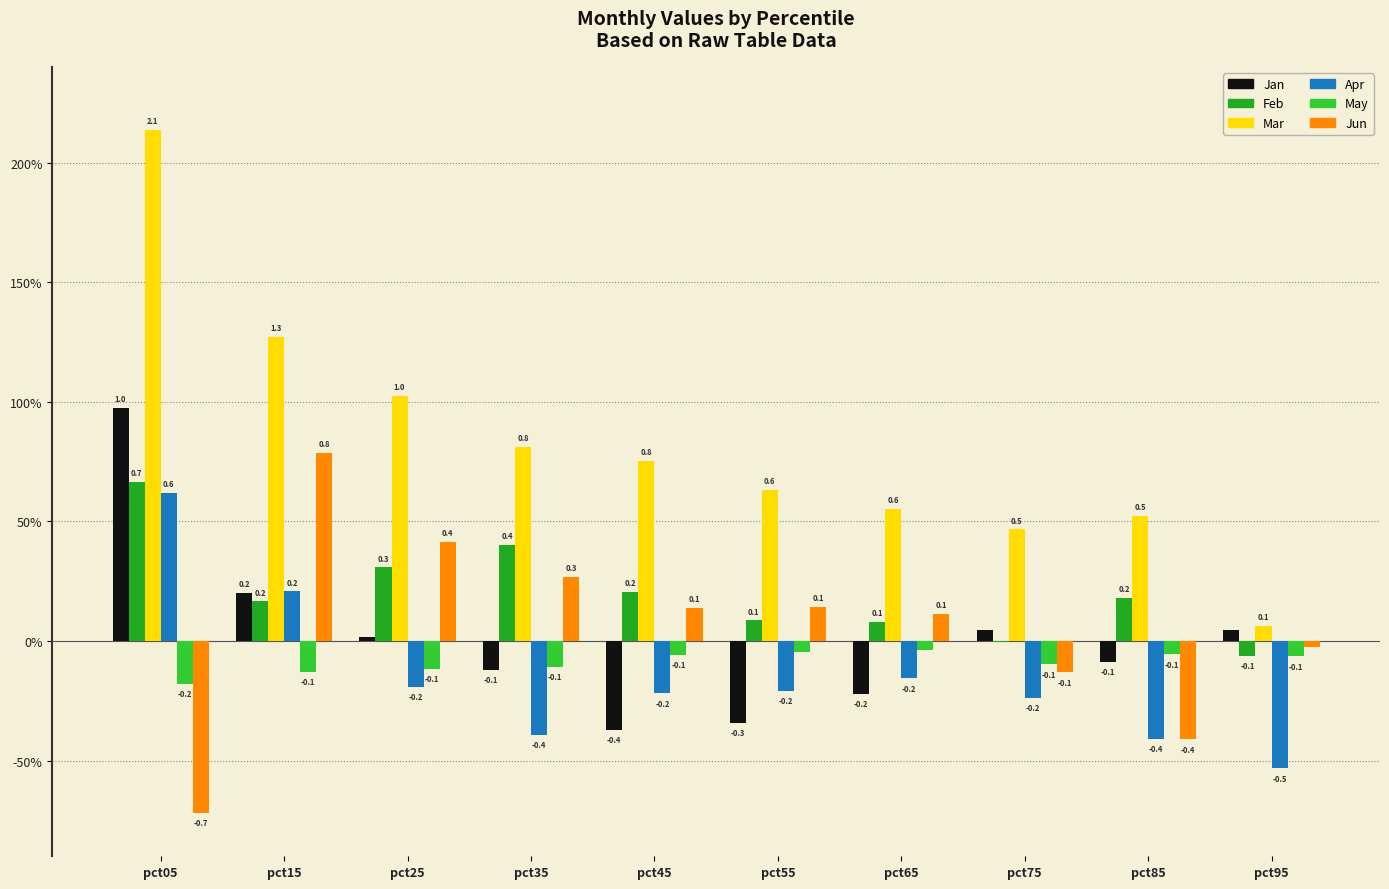

What are all the series names shown in the legend?

Jan, Feb, Mar, Apr, May, Jun